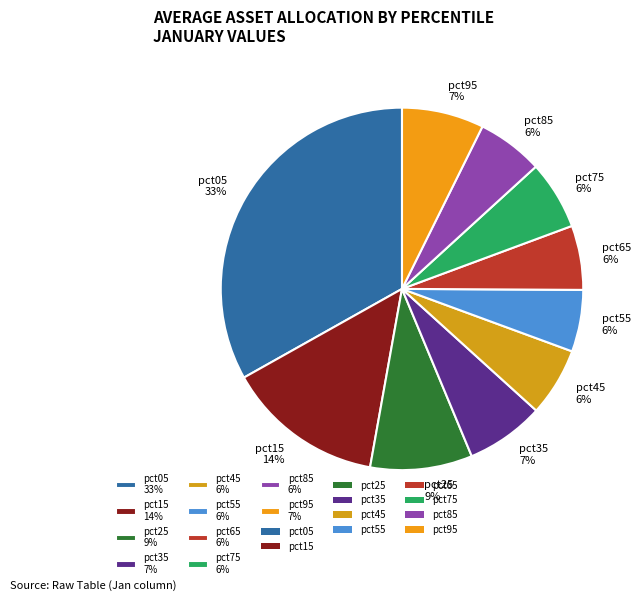

Which slice is the largest?

pct05